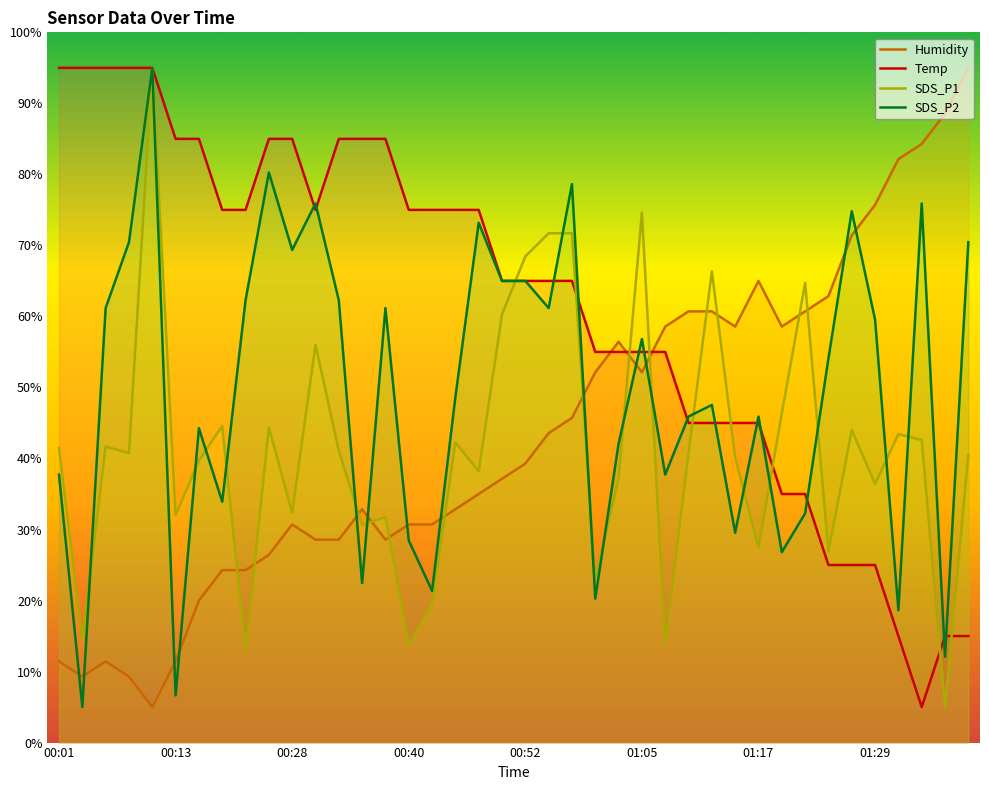

What is the total value across all series at 00:28?

217.4